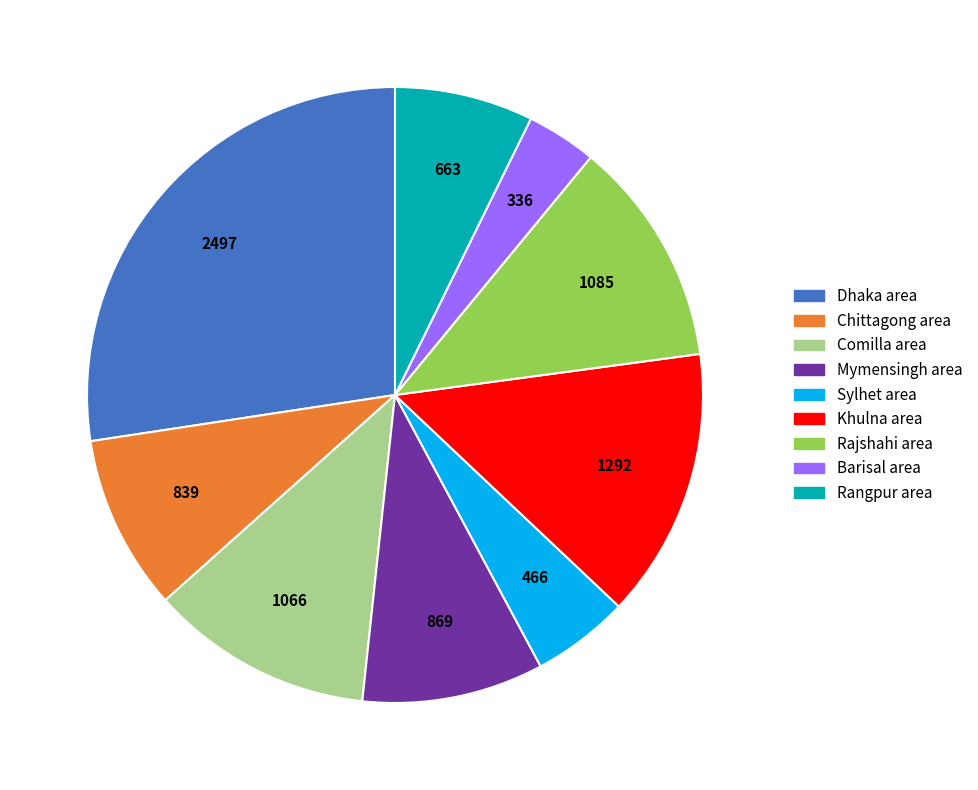

Which slice is the smallest?

Barisal area